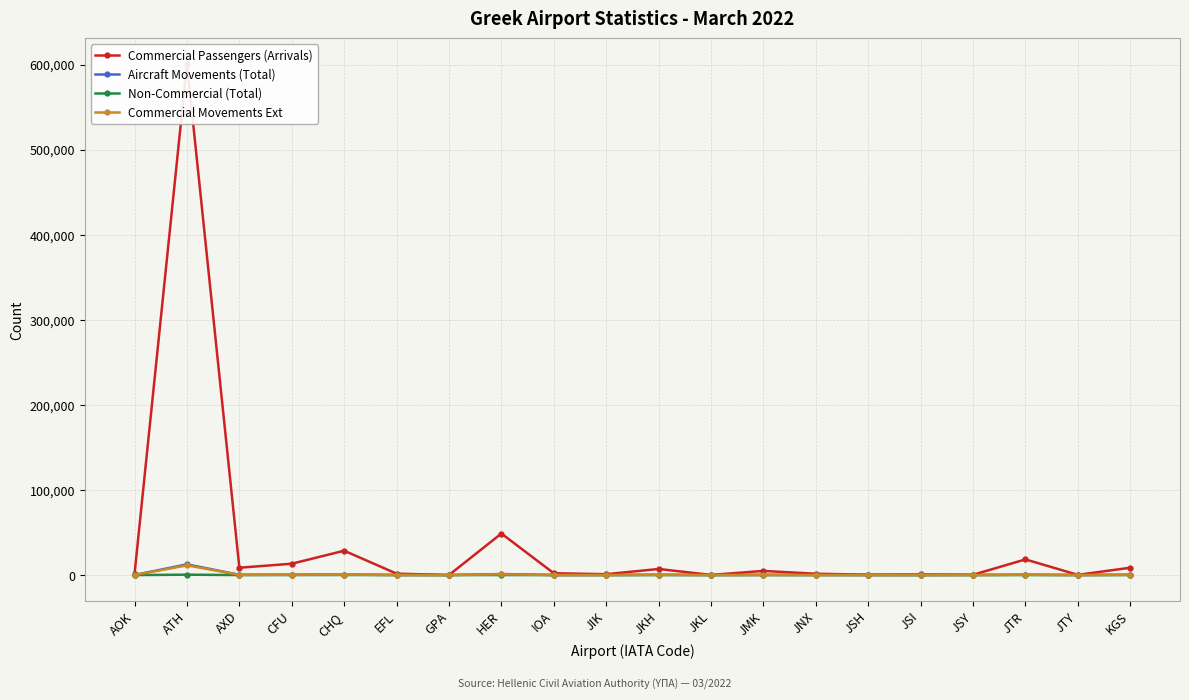

What is the difference between the Non-Commercial (Total) values at JSI and JTR?

4